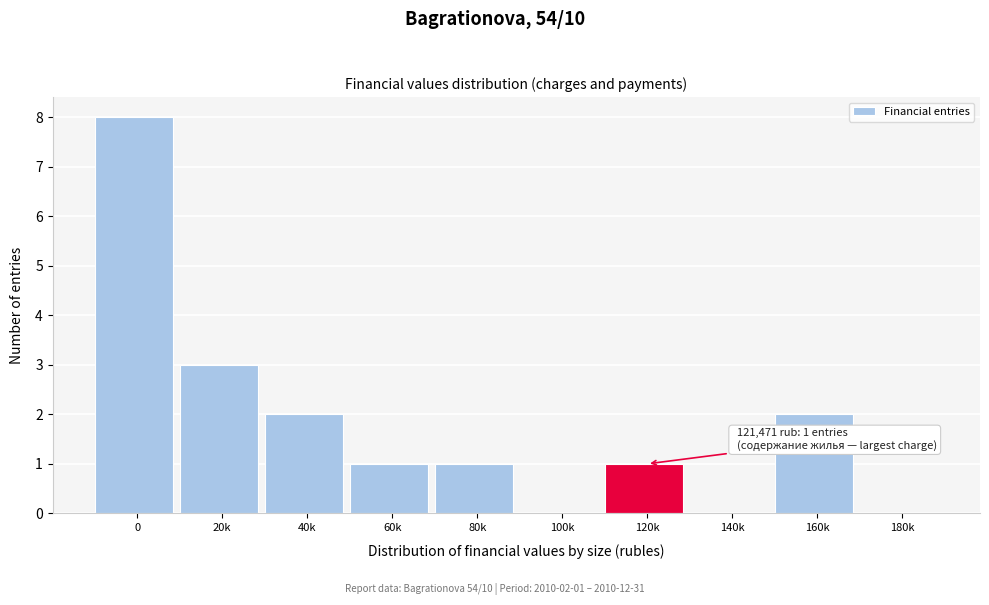

Reading left to right, transcribe all the data shown in this chart.

0=8	20k=3	40k=2	60k=1	80k=1	100k=0	120k=1	140k=0	160k=2	180k=0